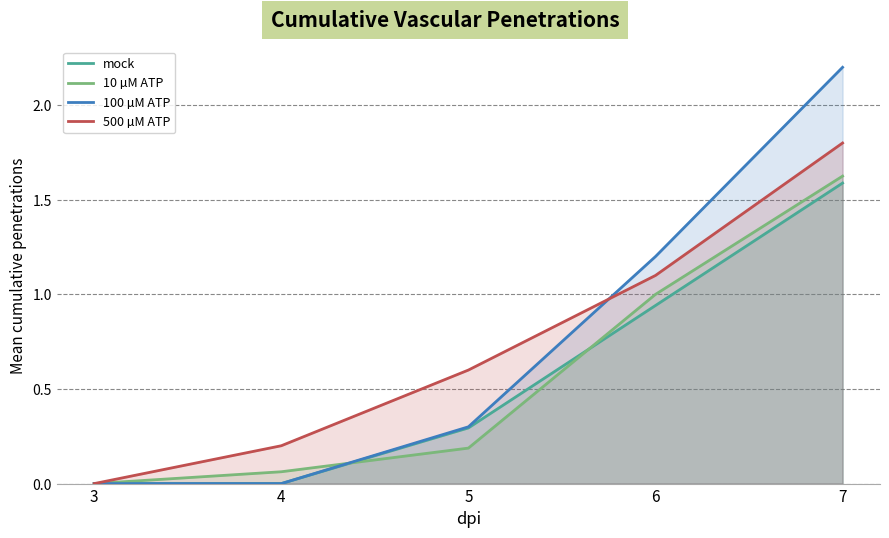

The value of 100 µM ATP at 3 is 0.0. True or false?

True